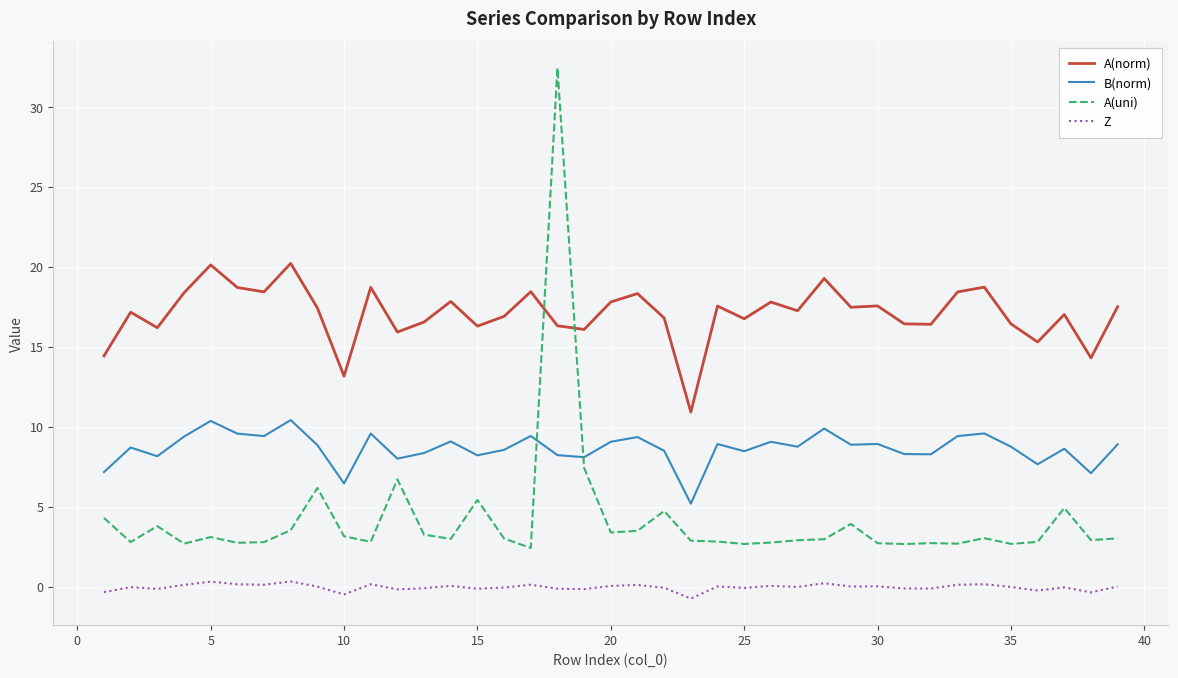

Rank the series by their average value, from highest to lowest.

A(norm), B(norm), A(uni), Z